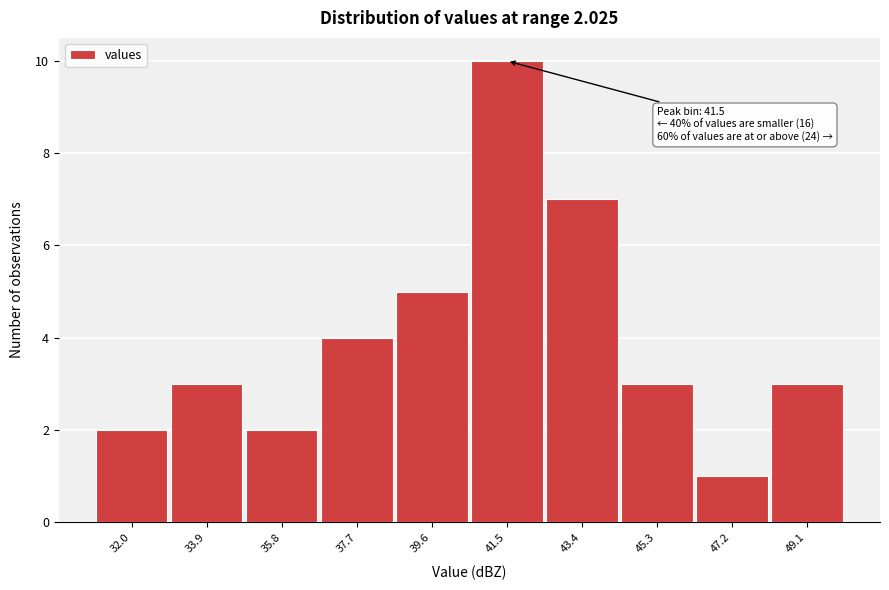

Over which range of the x-axis is the bar tallest?

40.6 to 42.4